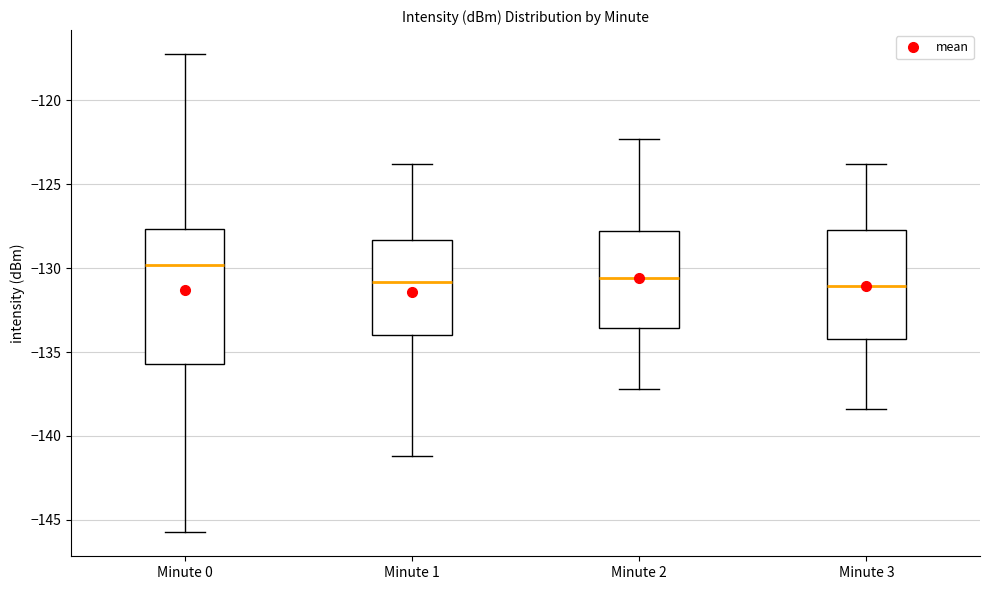

Which box is the tallest, from its lower edge to its upper edge?

Minute 0